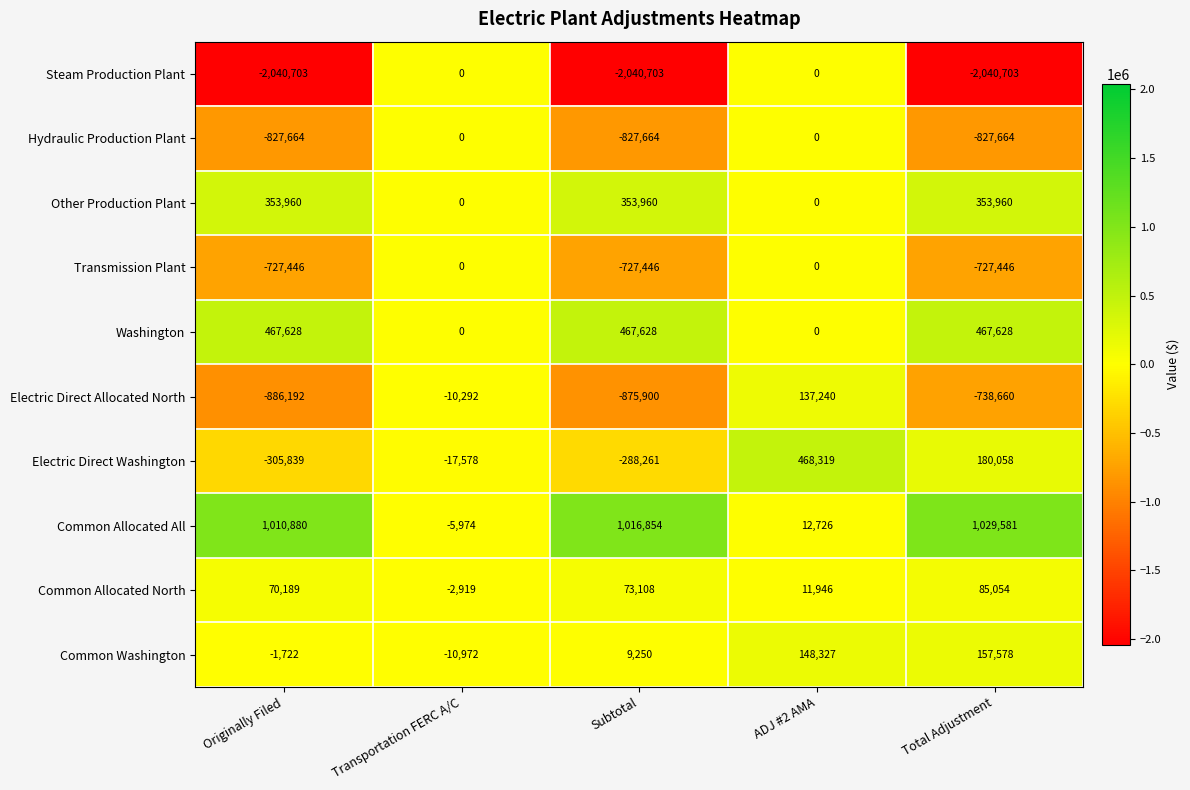

At which category is the sum across all series the highest?

ADJ #2 AMA